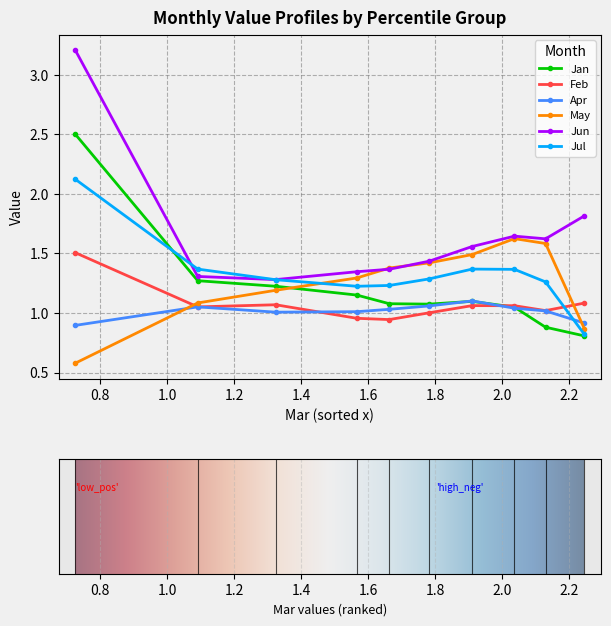

Which series ends up on top after the final intersection of Feb and Jul?

Feb